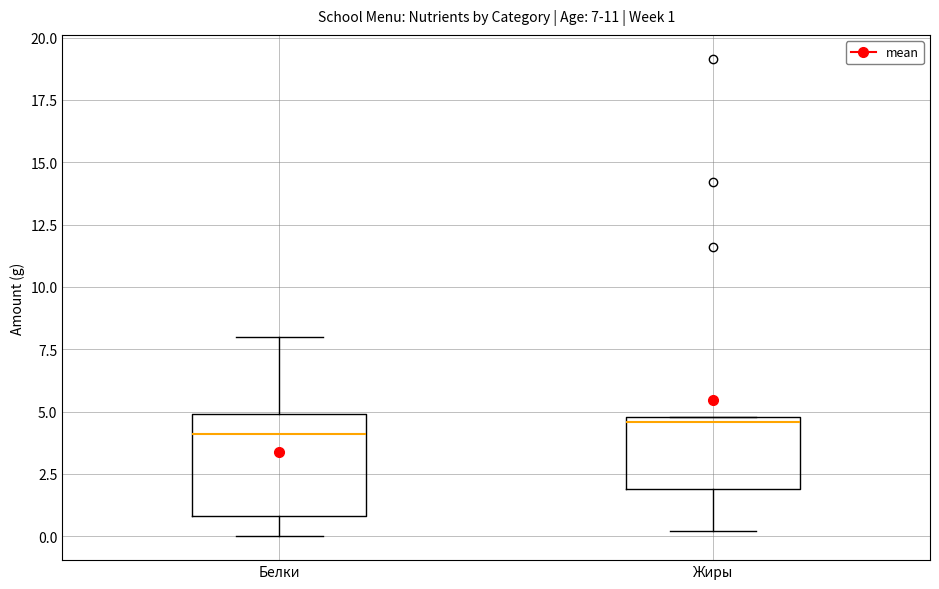

Which box is the tallest, from its lower edge to its upper edge?

Белки